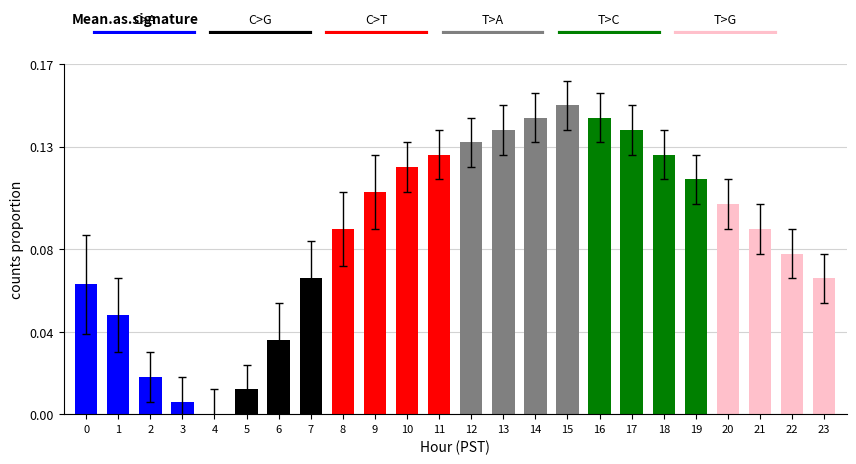

The chart shows a value of 0.2 at 10. True or false?

False